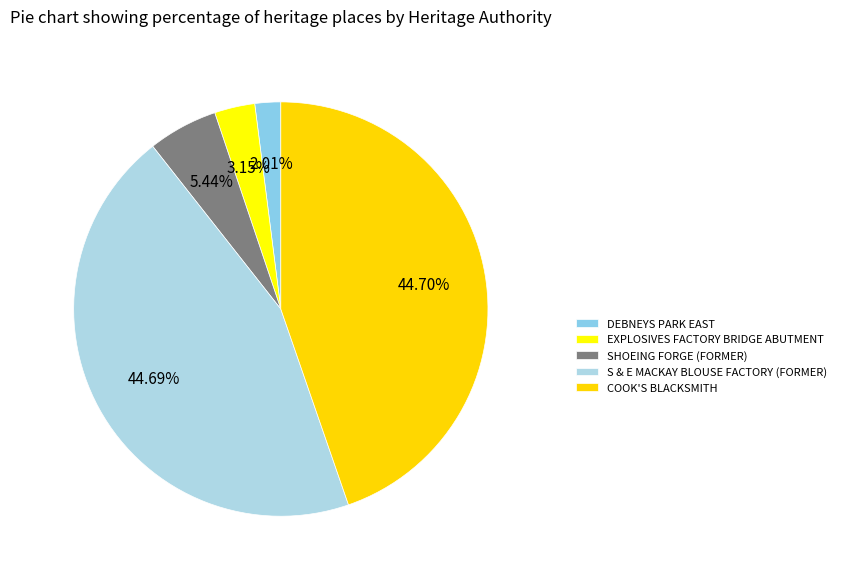

Count the number of slices in the pie.

5